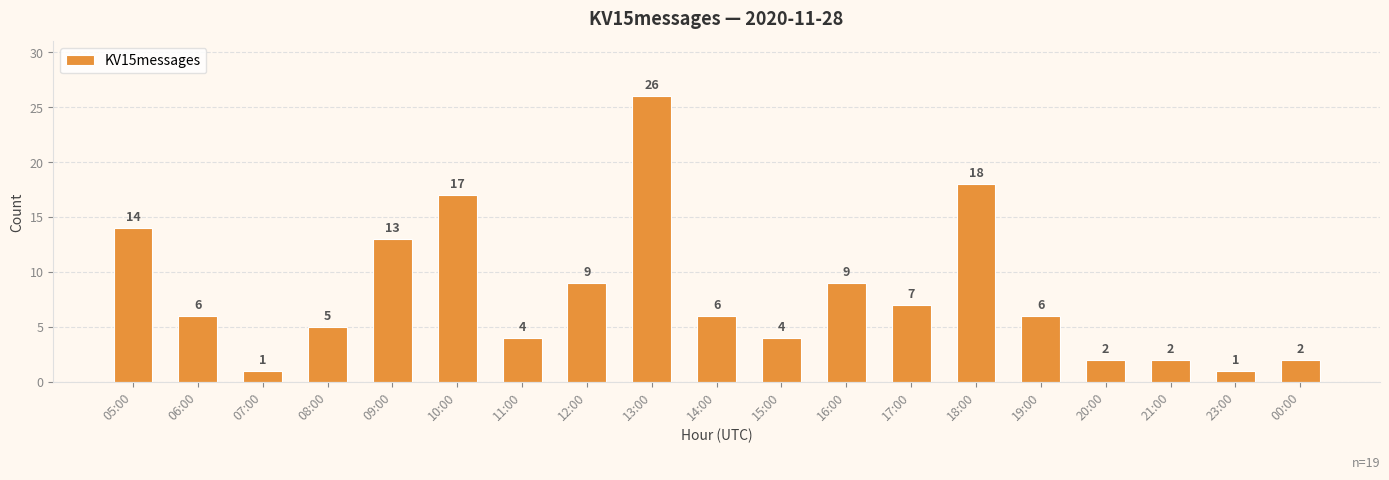

At which label is the value closest to 13?

09:00